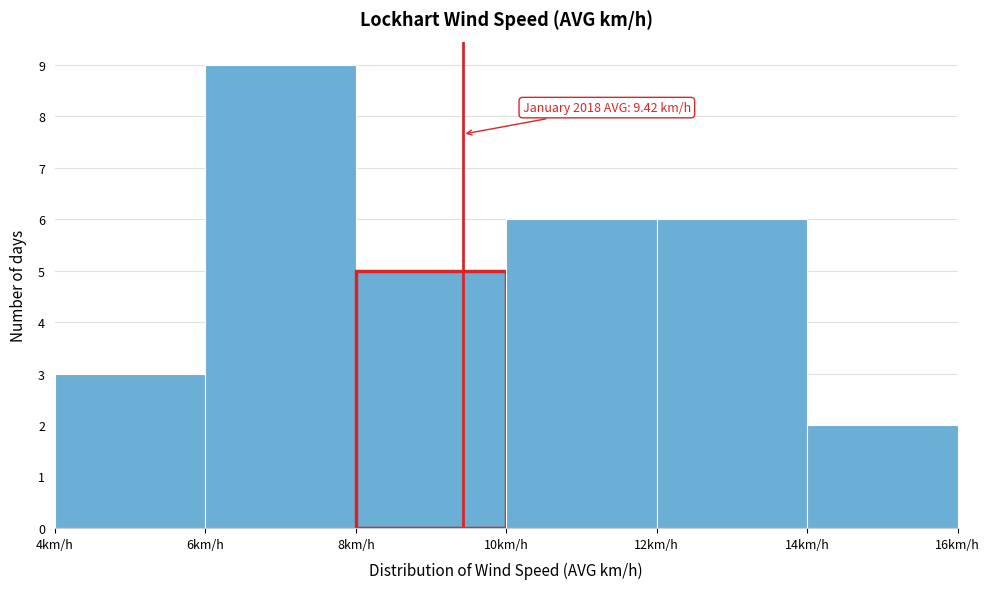

Which range on the x-axis has the tallest bar?

6 to 8